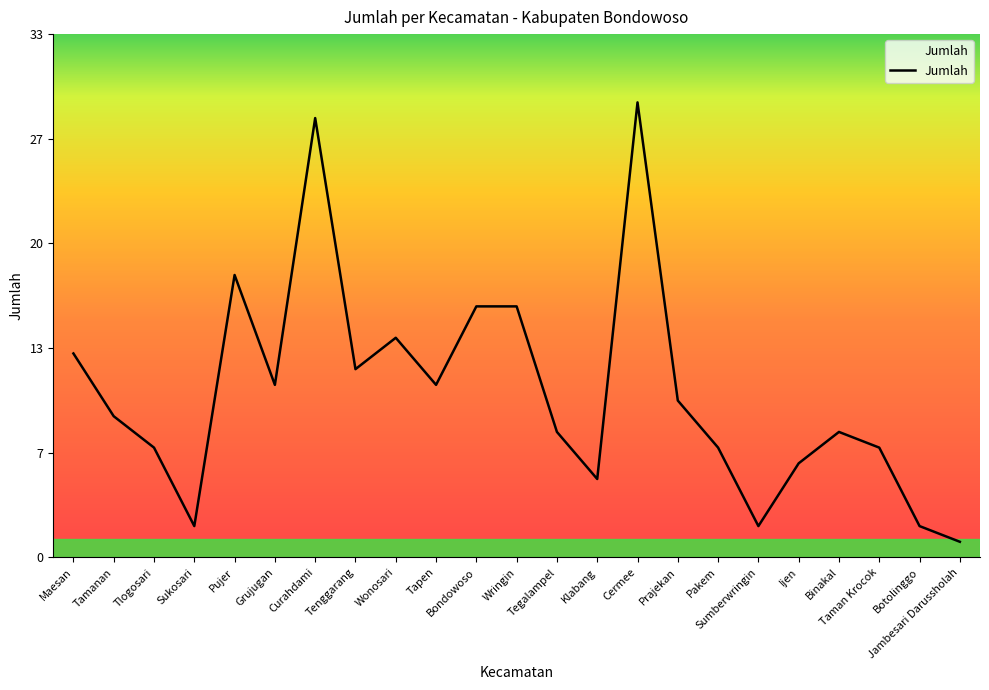

Is this an area chart (filled region under the line)?

Yes